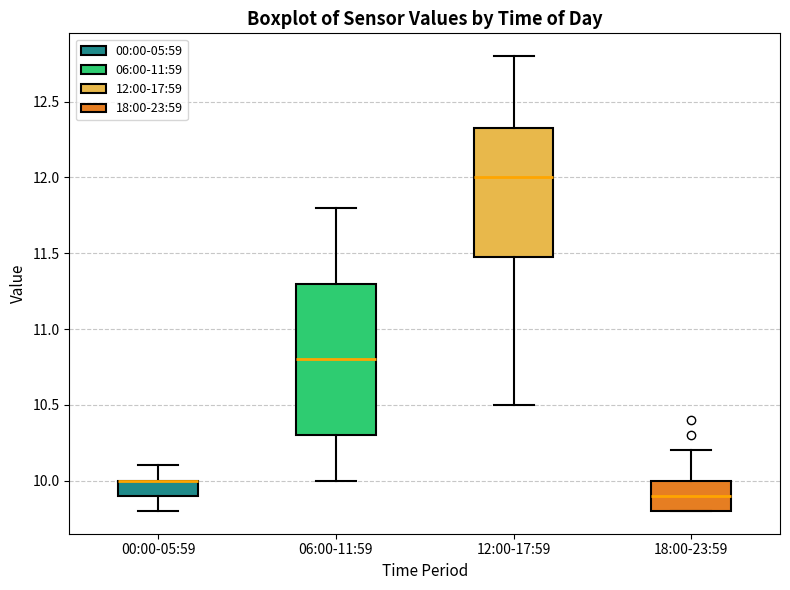

Comparing the boxes themselves (not the whiskers), which one is the tallest?

06:00-11:59